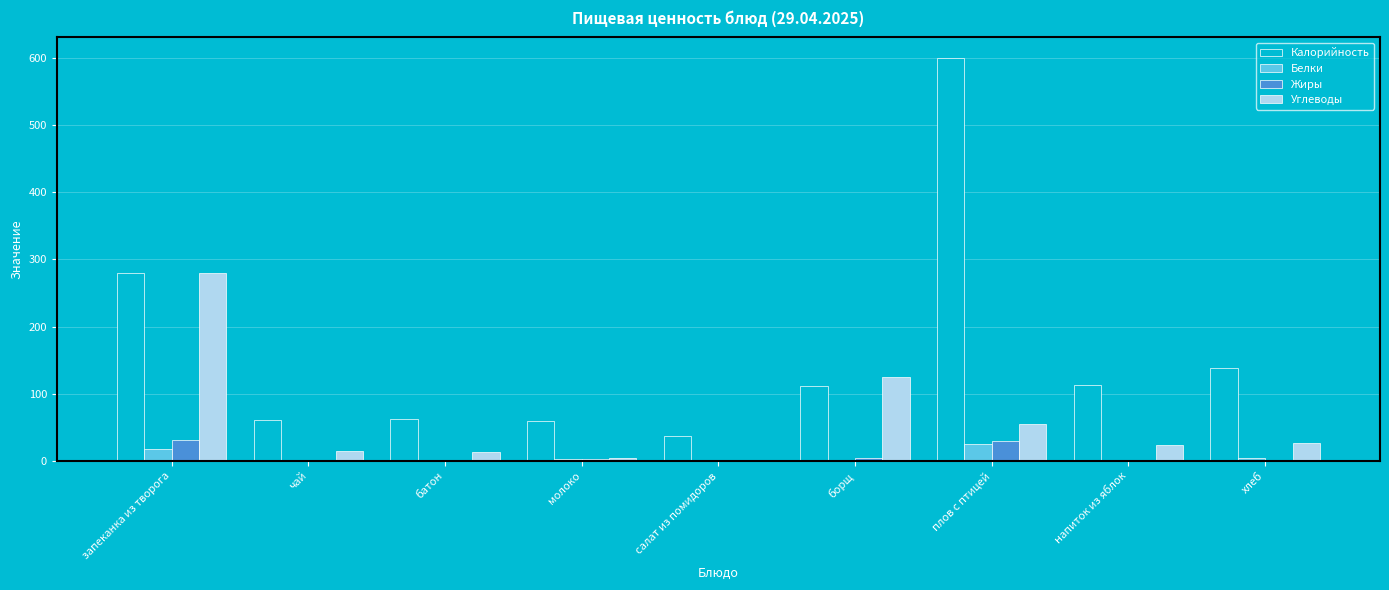

Which series has the widest spread of values?

Калорийность